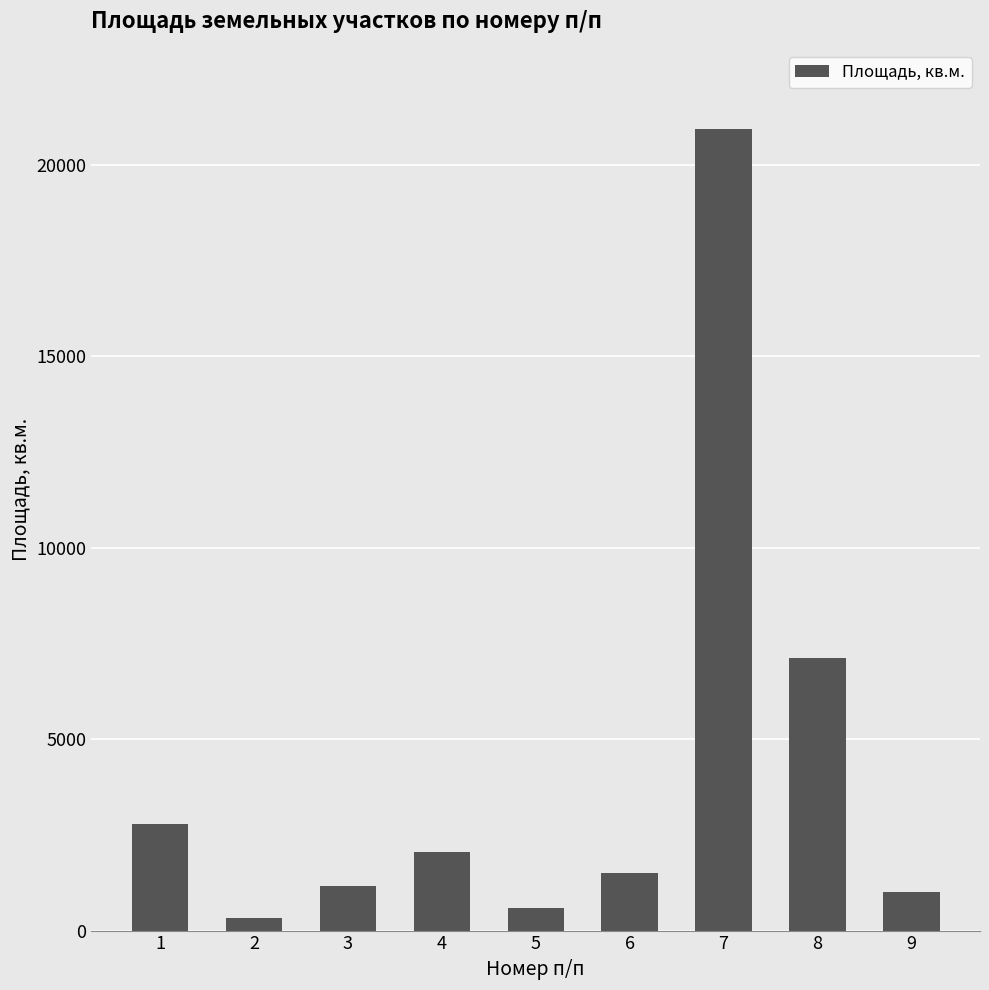

The chart shows a value of 2277 at 6. True or false?

False